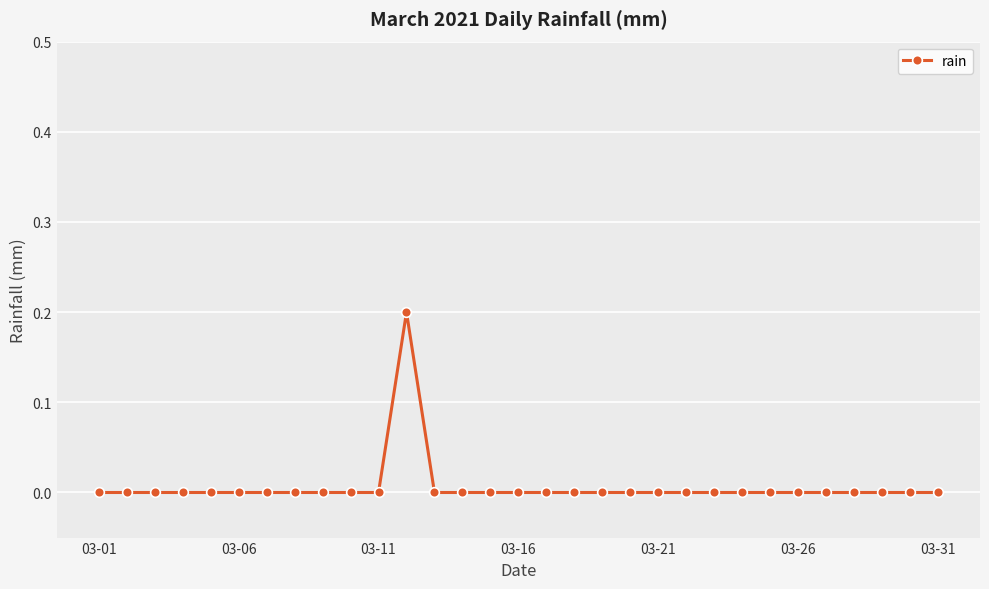

True or false: the data has more than 0 interior local peaks.

True